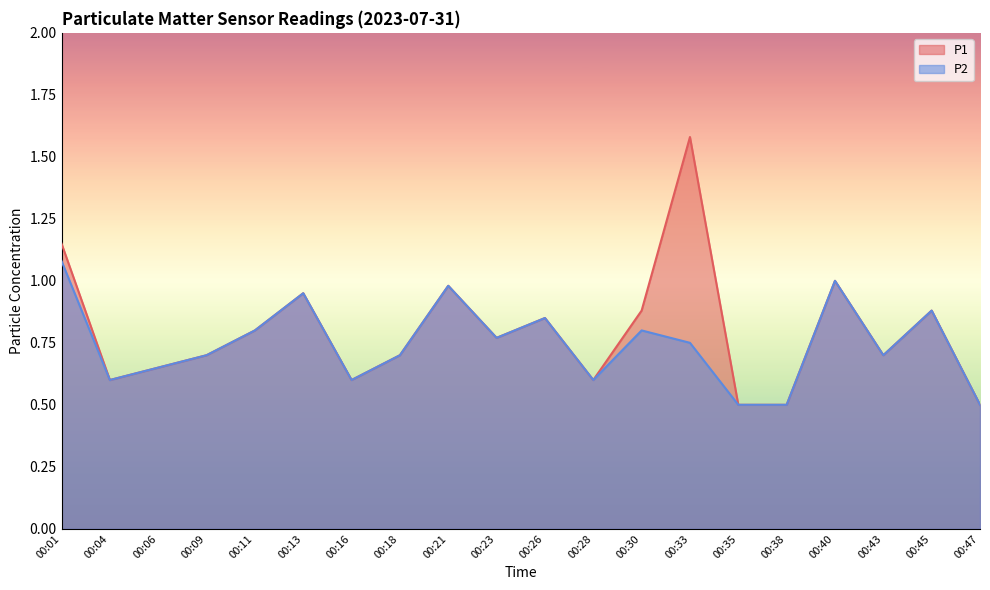

What is the smallest value displayed?

0.5